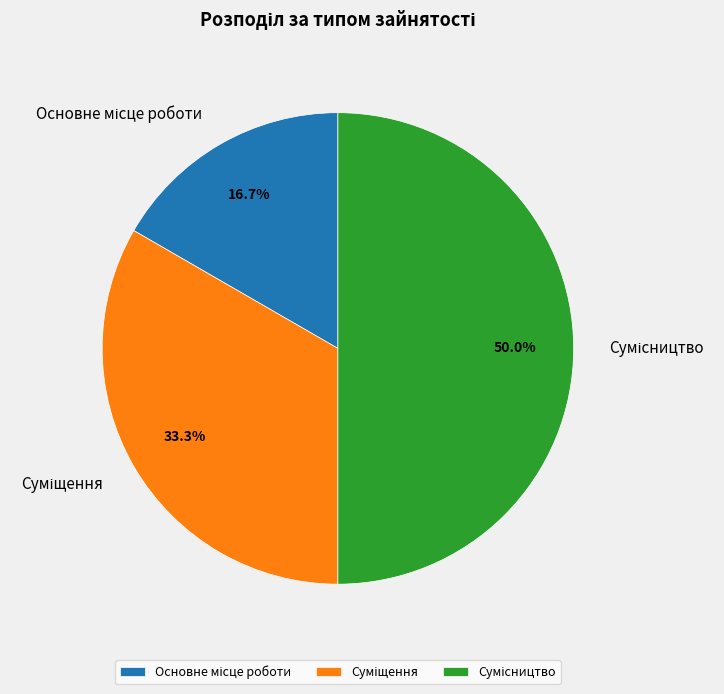

How much of the chart is everything except Сумісництво?

50.0%